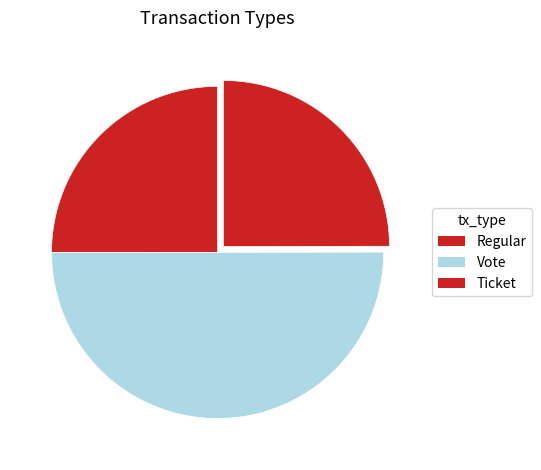

Combined, do Regular and Ticket account for over 50%?

No